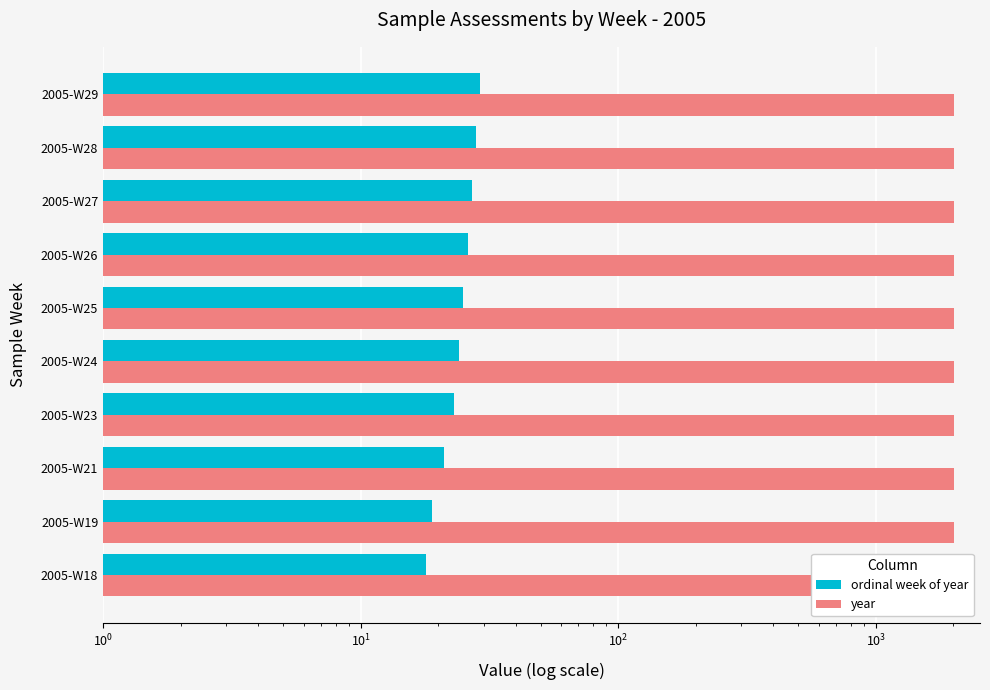

True or false: year has a value of 0.2 at $\mathdefault{10^{3}}$.

False